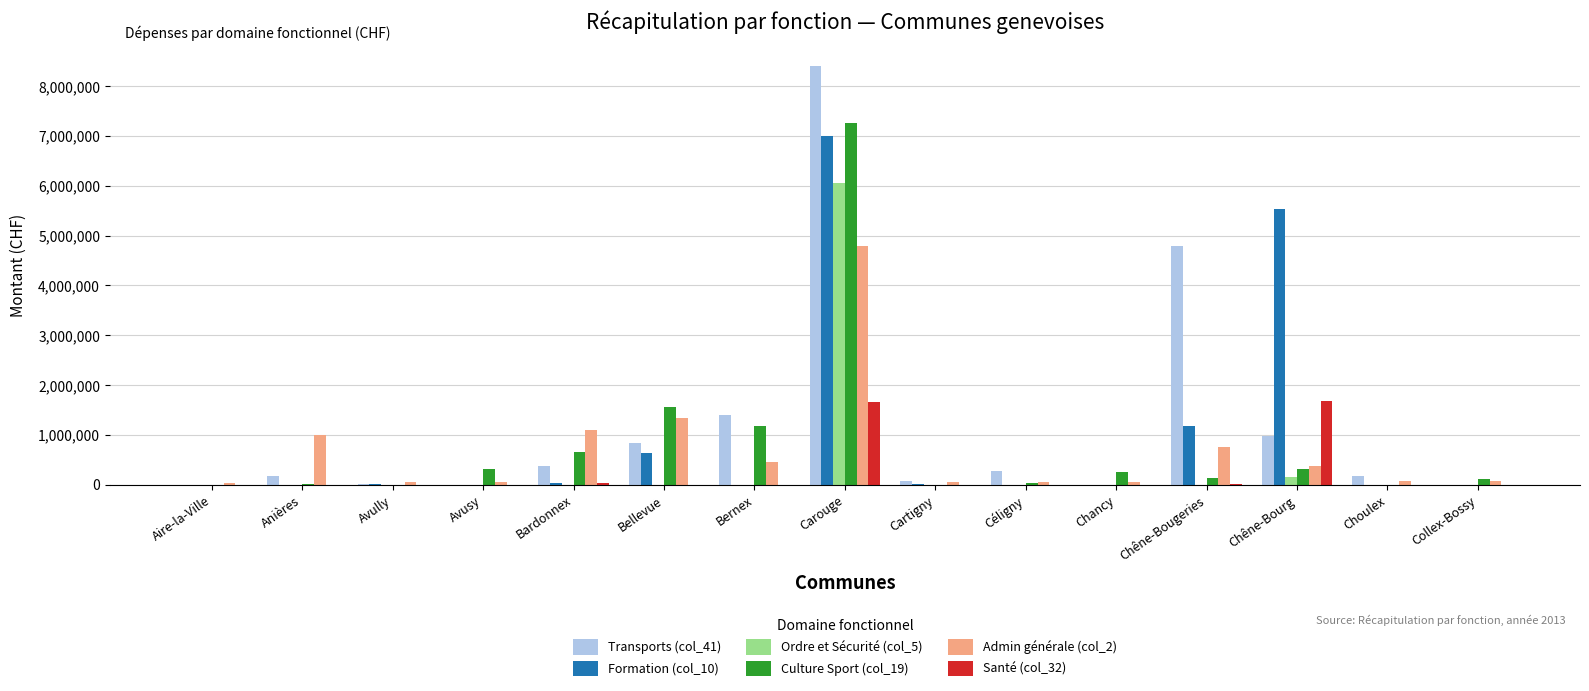

What is the spread (max minus min) of values at Bellevue?

1560319.2